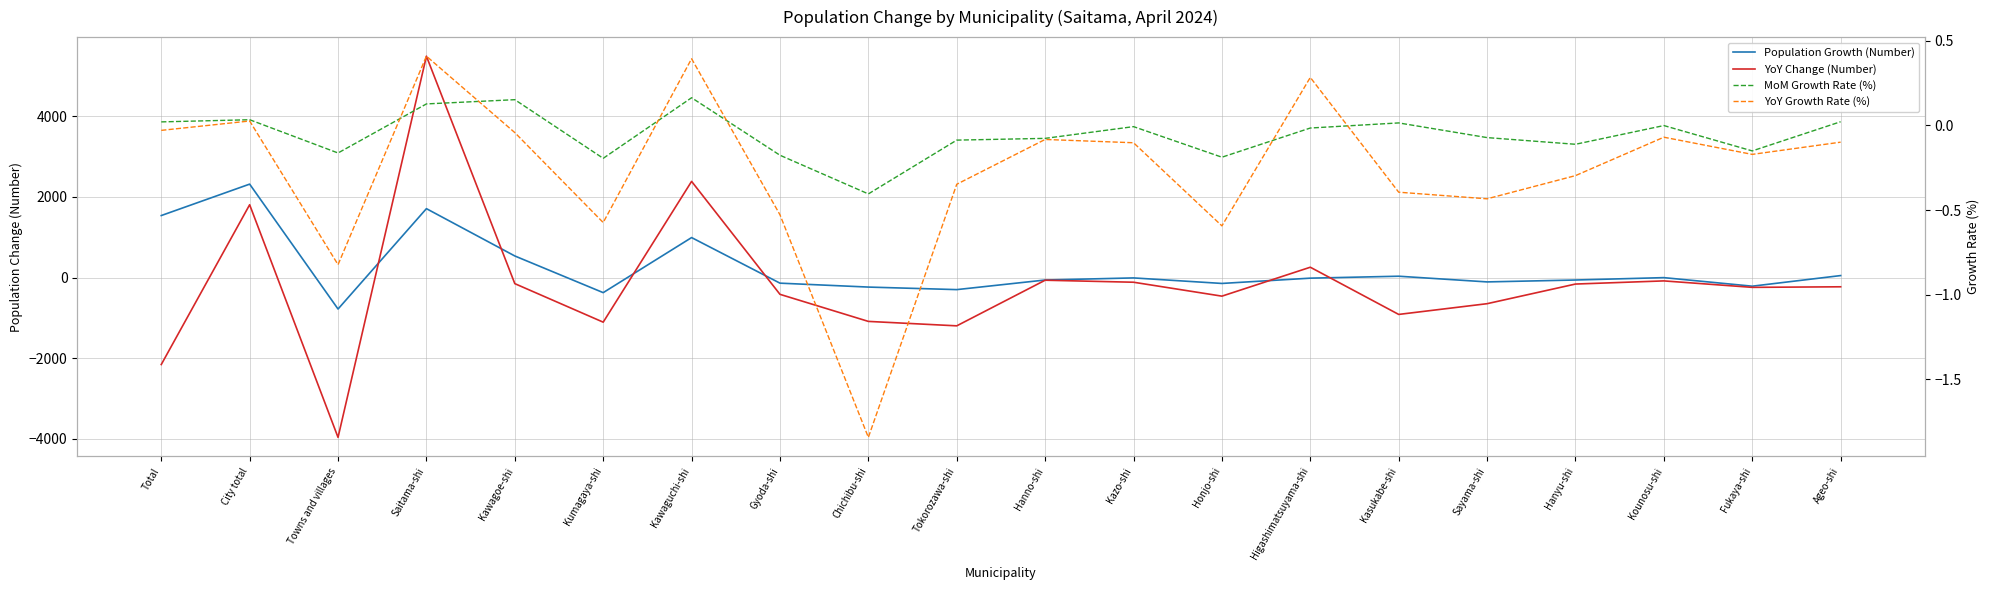

What are all the series names shown in the legend?

Population Growth (Number), YoY Change (Number), MoM Growth Rate (%), YoY Growth Rate (%)